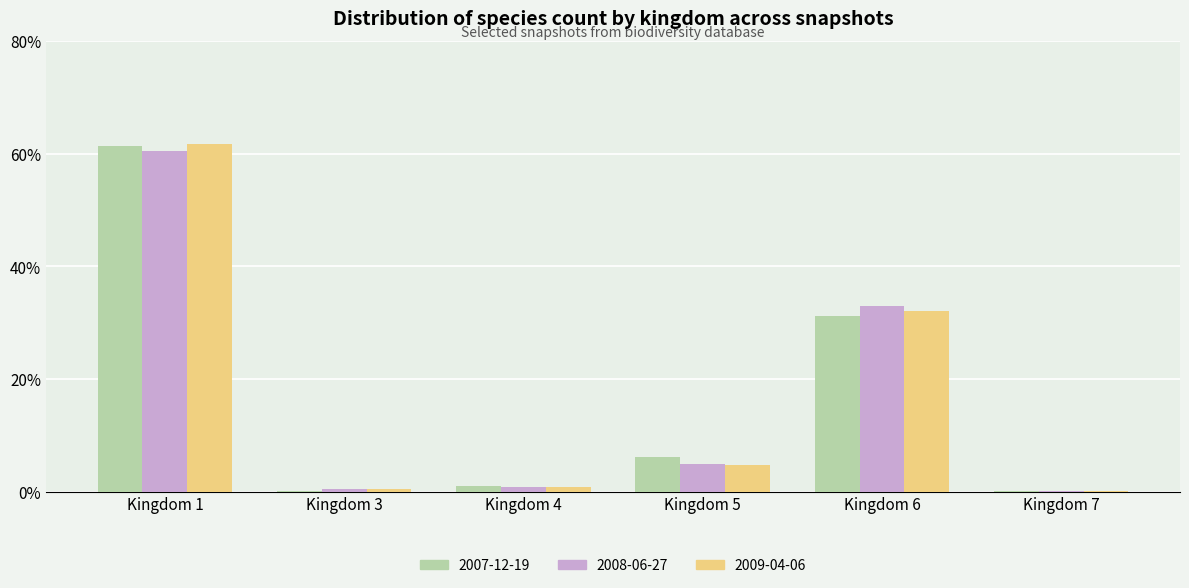

At which category does the chart reach its peak across all series?

Kingdom 1